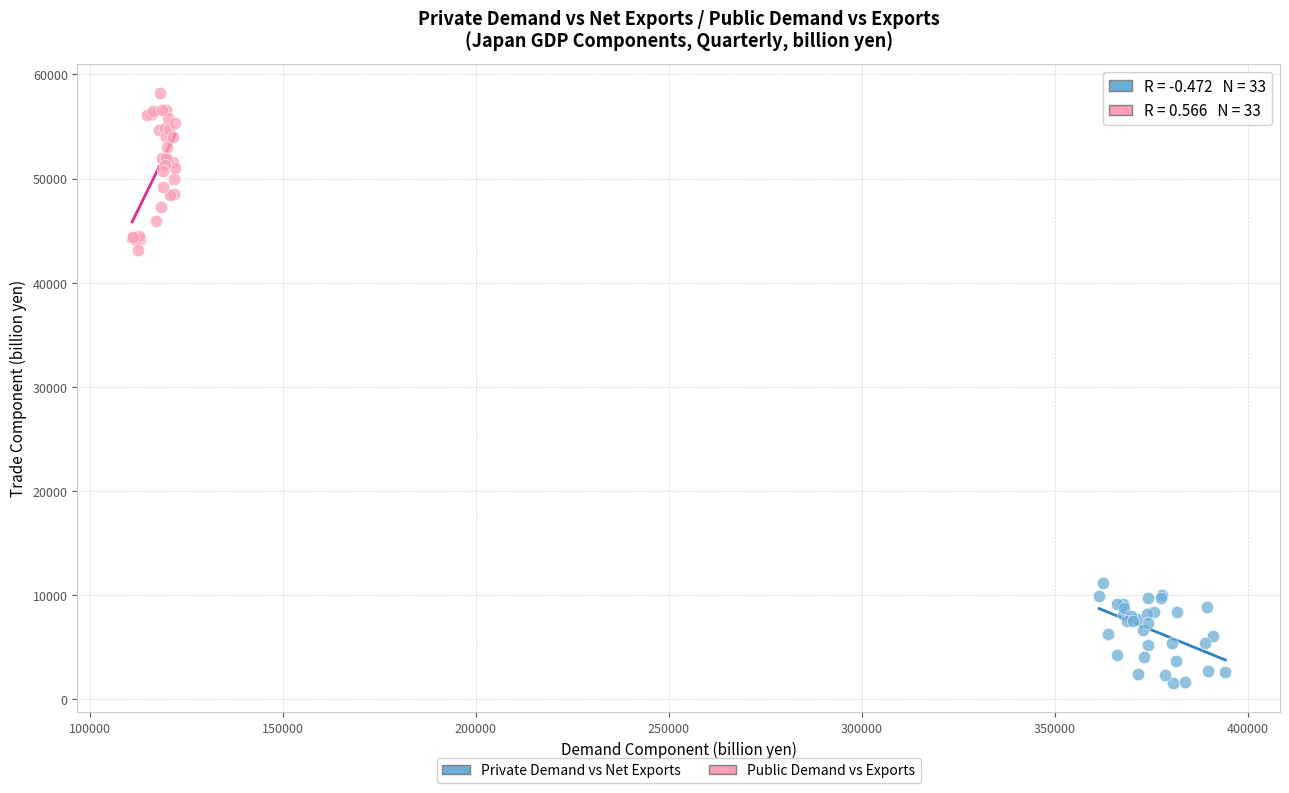

Which series reaches the minimum Y coordinate?

Private Demand vs Net Exports